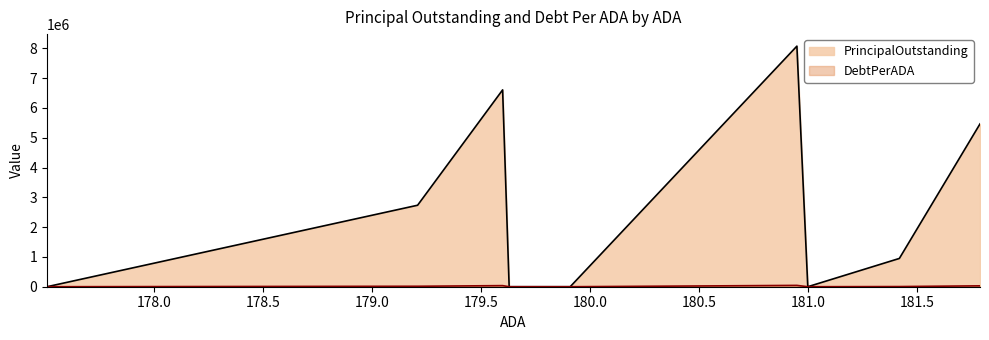

What is the greatest value displayed?

8075000.0